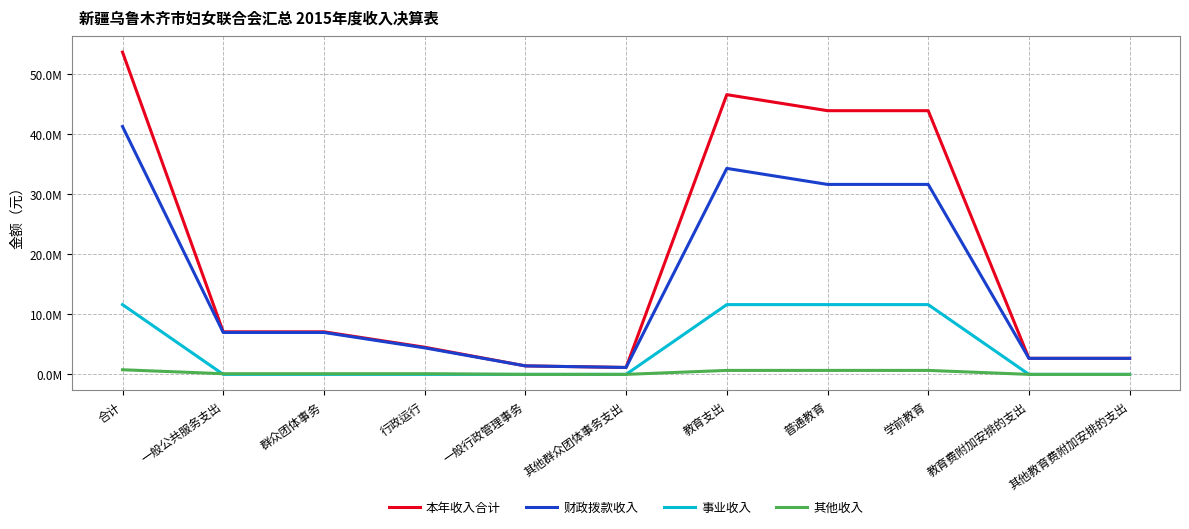

Which category has the lowest value across all series?

一般公共服务支出